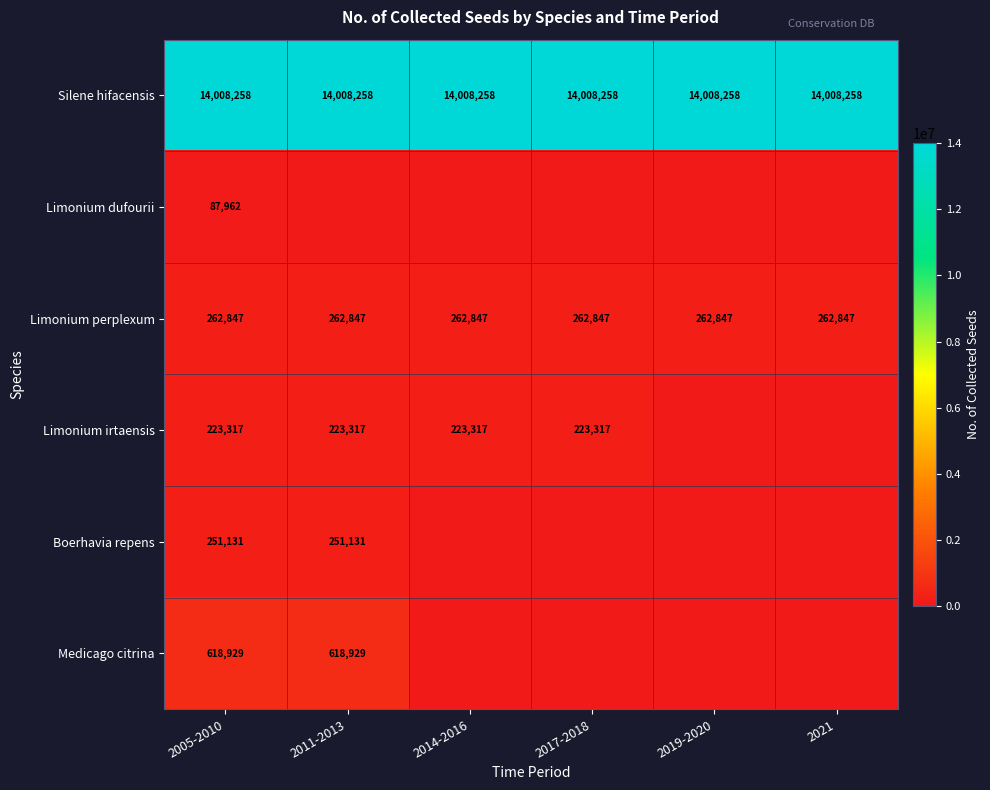

Is it true that Limonium perplexum equals 462900 at 2019-2020?

False